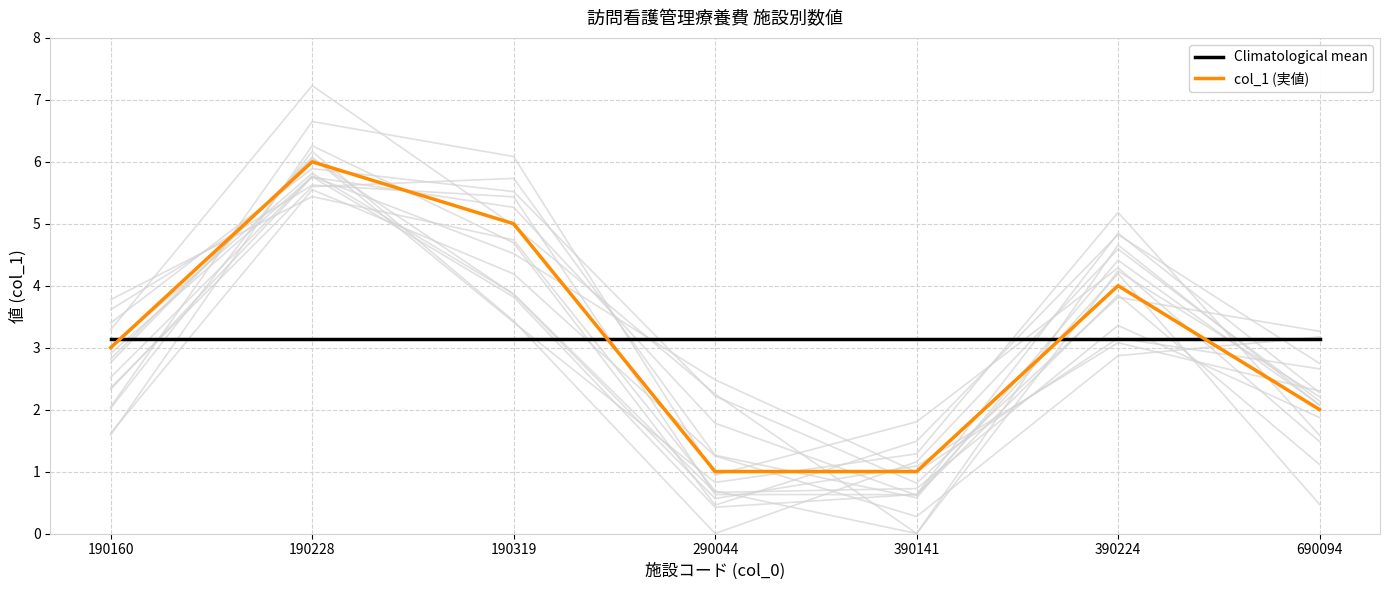

Which series has the largest total across all categories?

Climatological mean